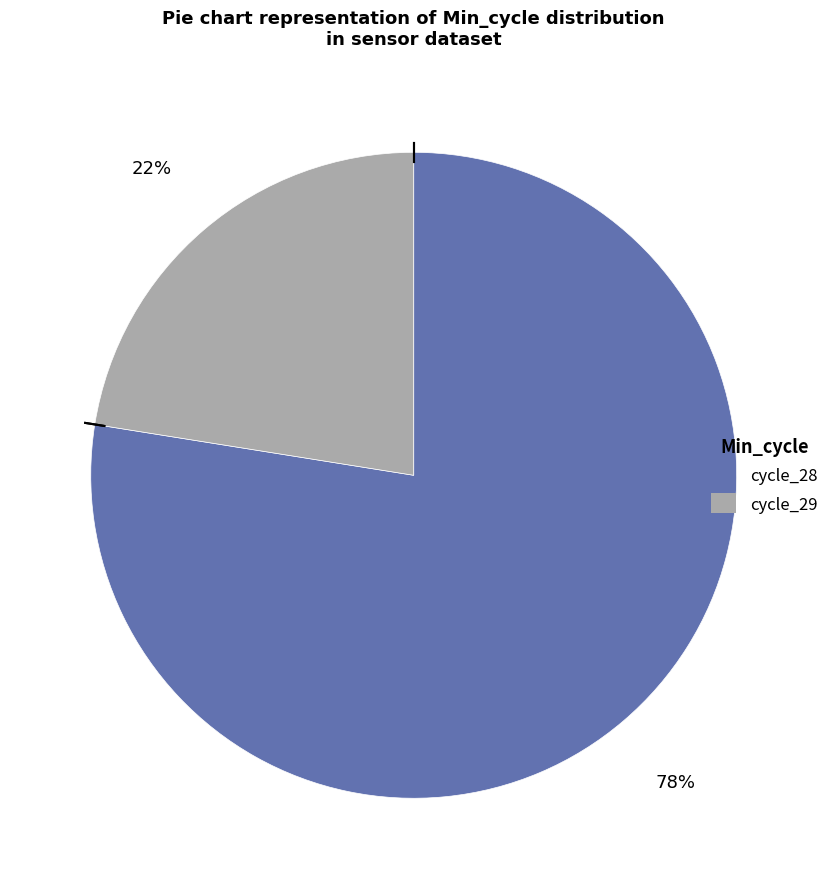

How many slices are in this pie chart?

2